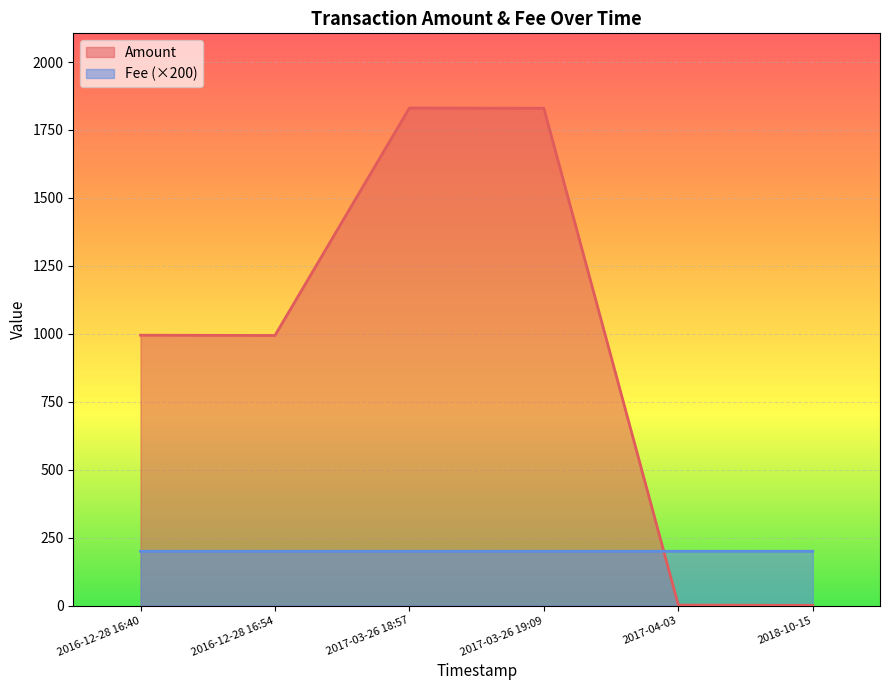

At which category is the sum across all series the highest?

2017-03-26 18:57